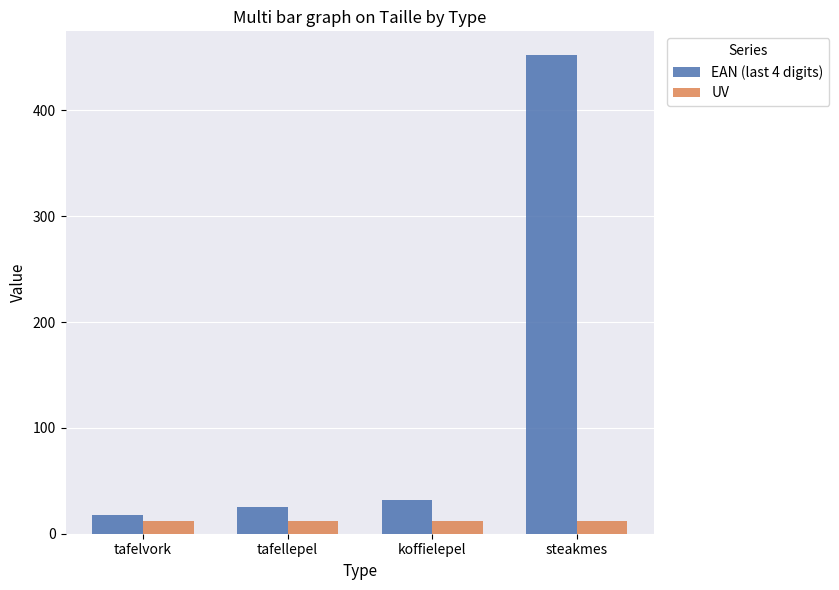

Rank the series by their maximum value, from highest to lowest.

EAN (last 4 digits), UV